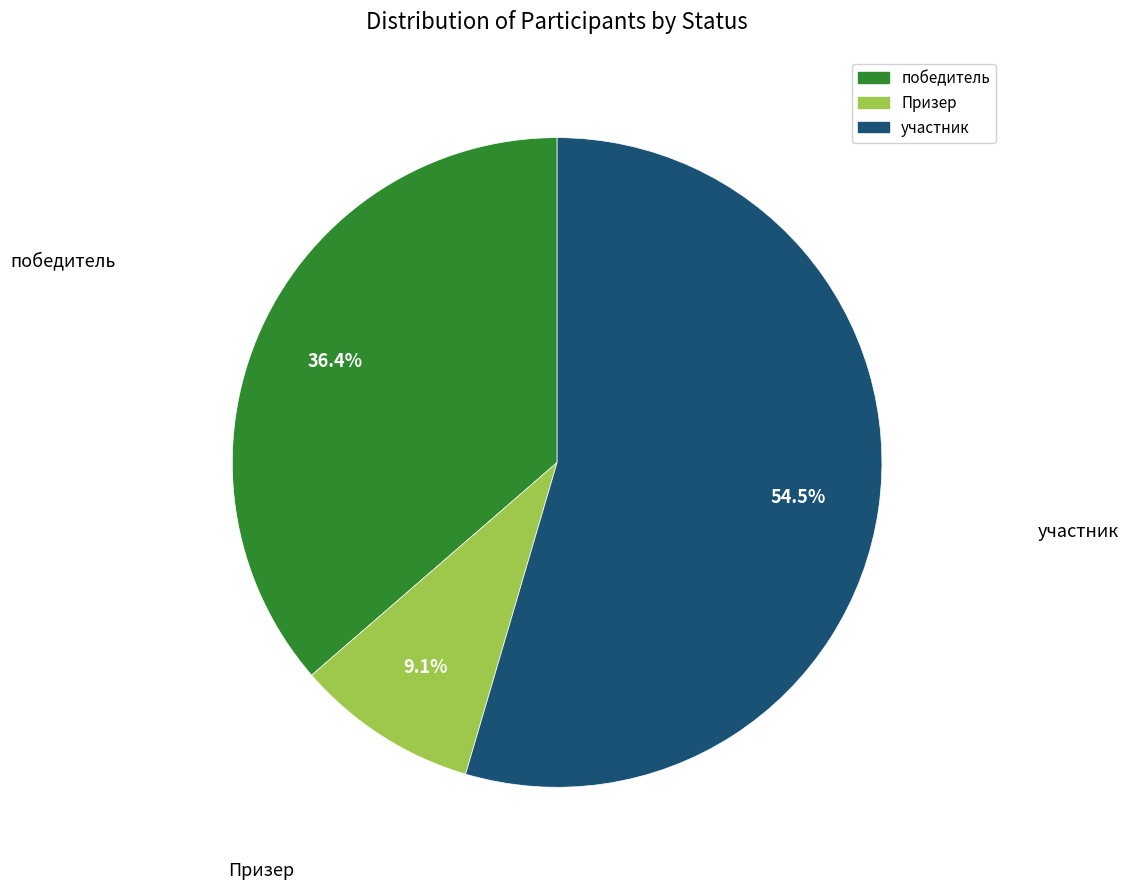

Rank the categories by value from highest to lowest.

участник, победитель, Призер